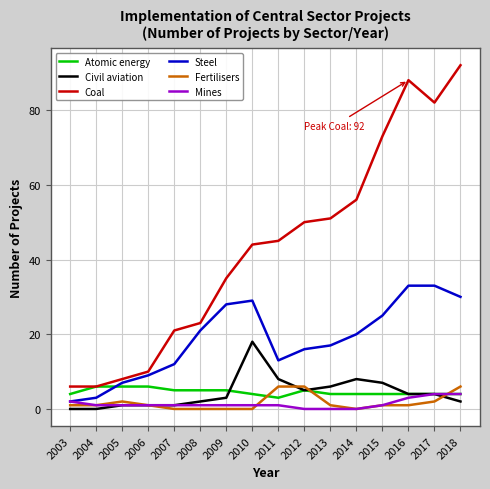

What is the total value across all series at 2009?

72